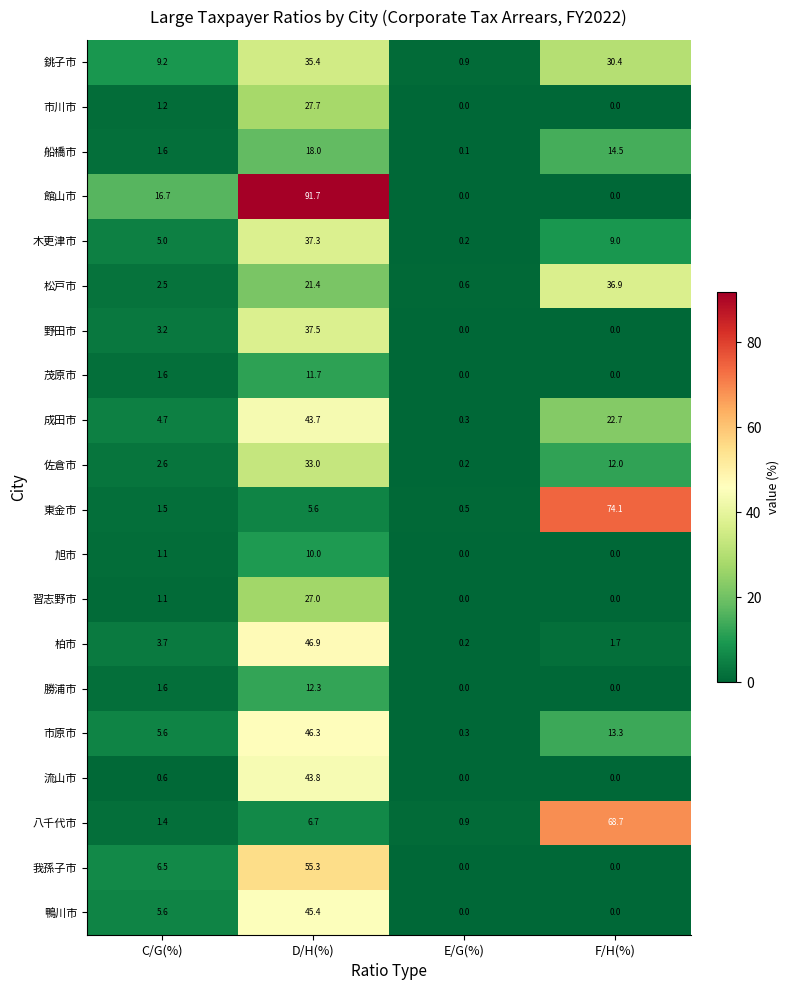

At how many categories does at least one series exceed 43?

2